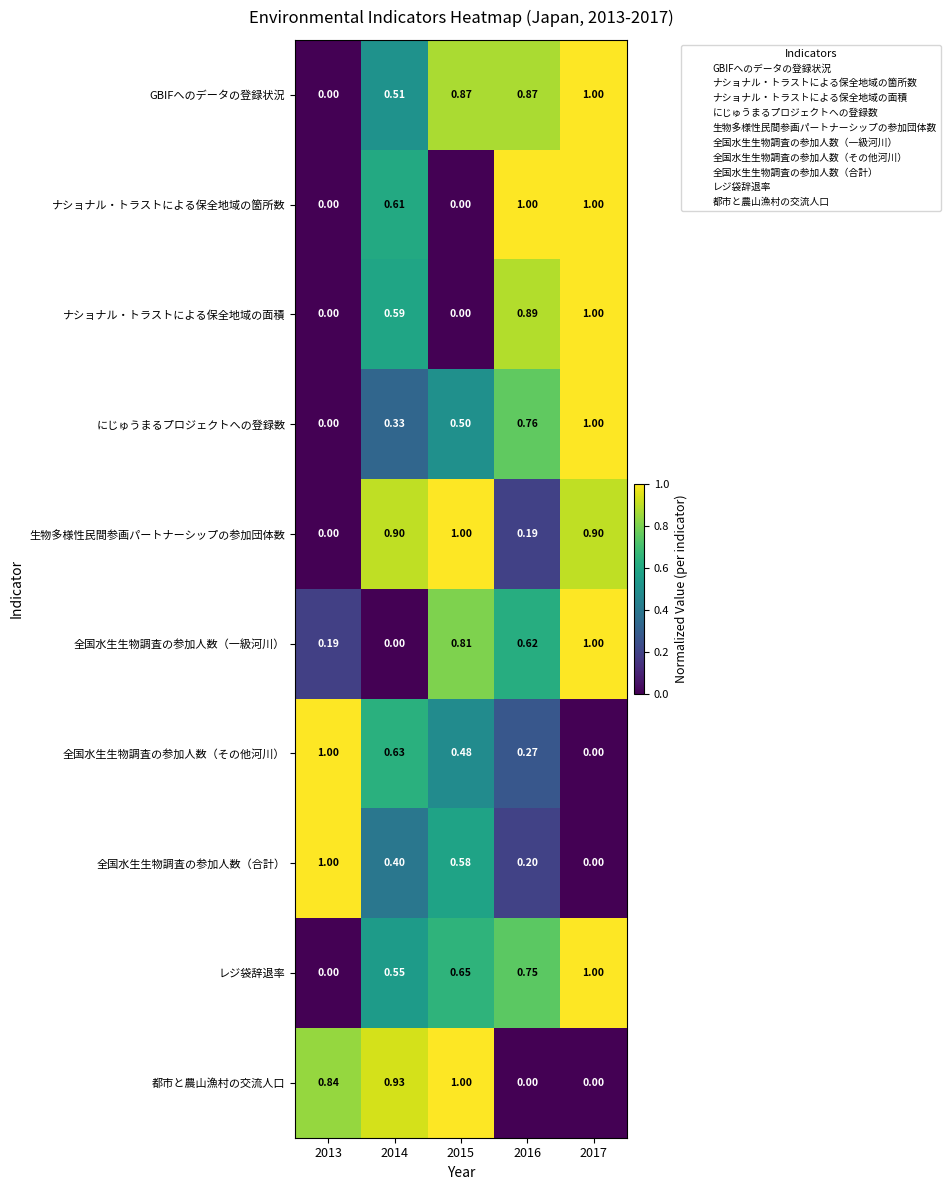

Which series changed the most between 2014 and 2015?

全国水生生物調査の参加人数（一級河川）